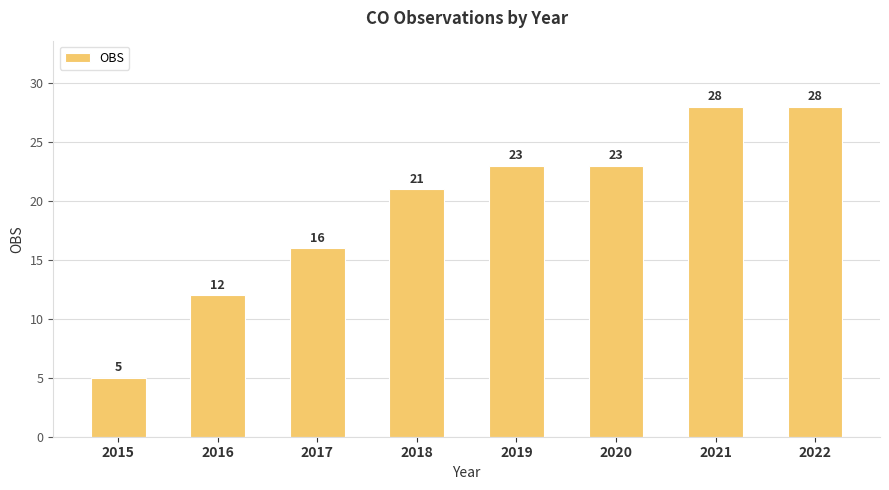

What is the difference between the values at 2015 and 2020?

18